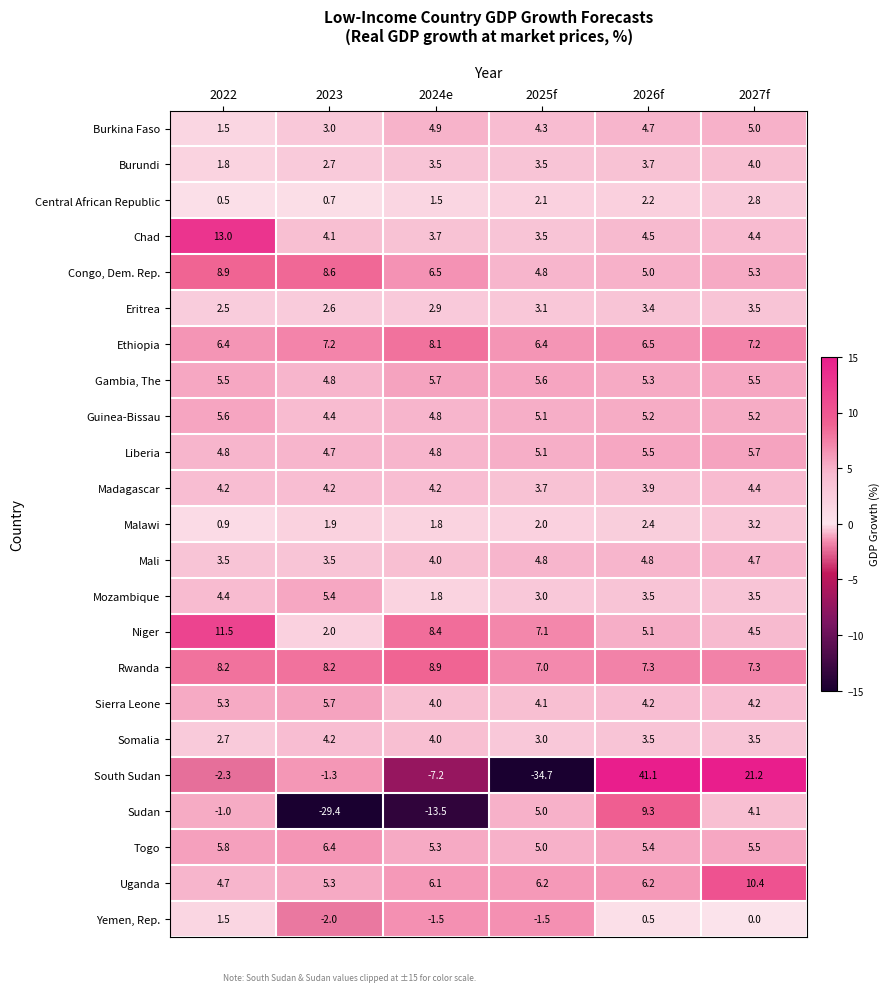

Which series has the largest total across all categories?

Rwanda